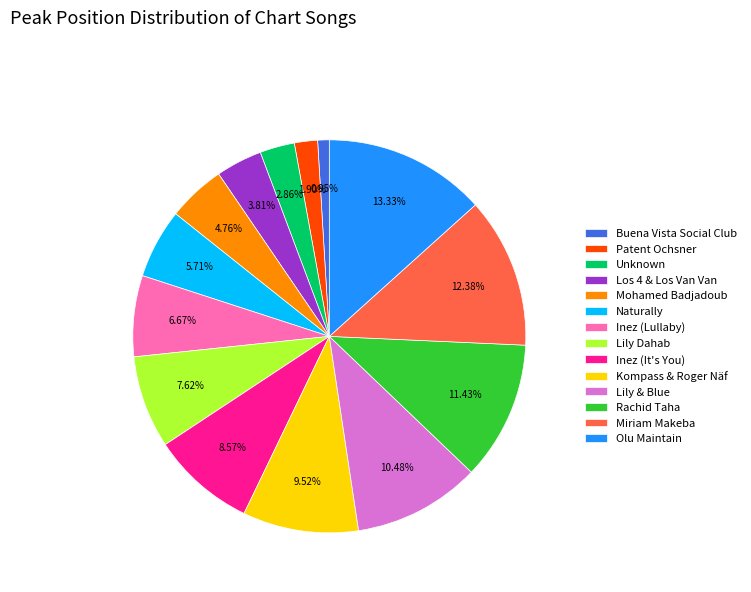

How many segments does this pie chart have?

14